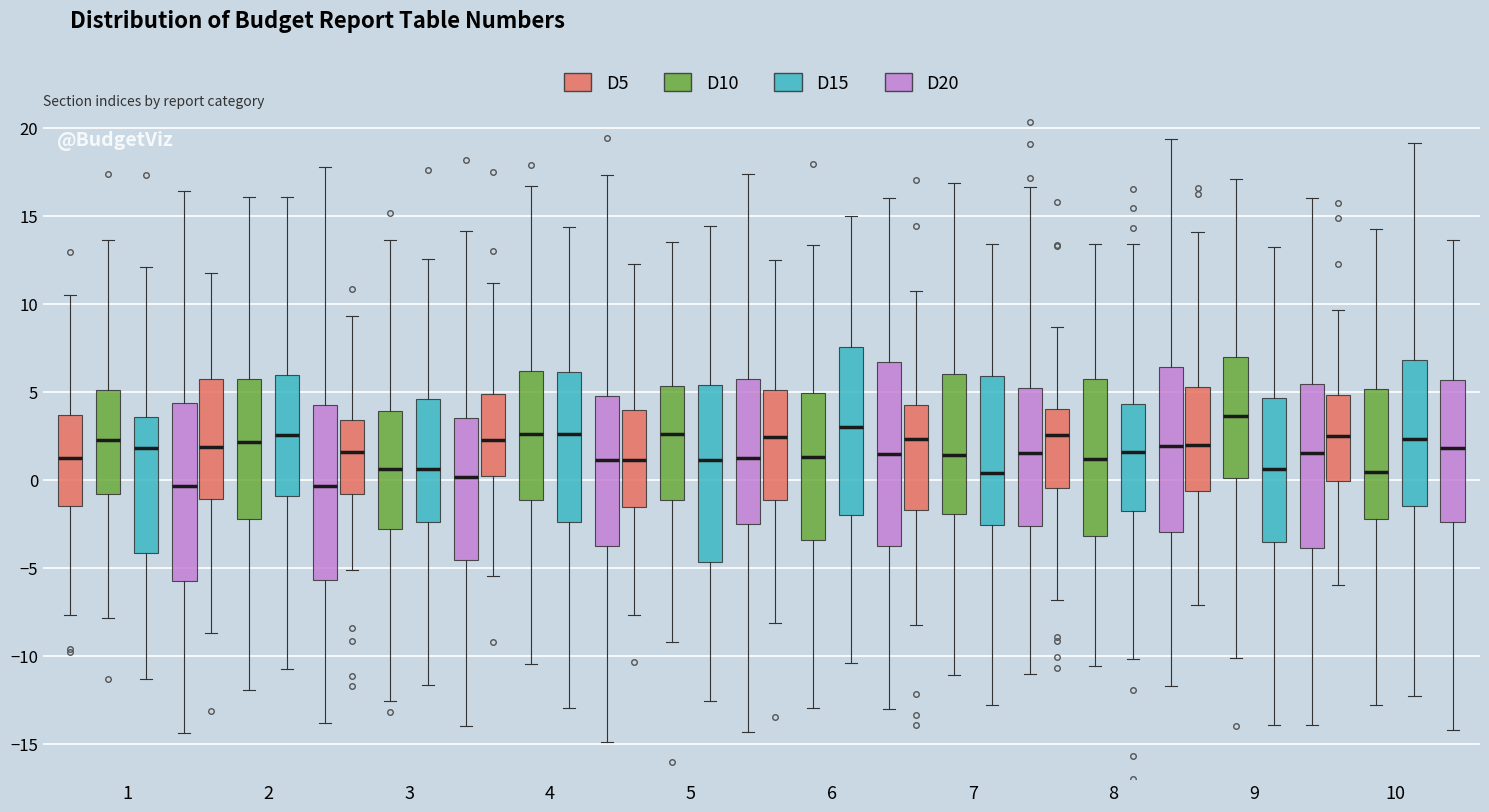

Reading left to right, transcribe this box plot: for each box, give where its median line is, the range the box spans, and where its two whiskers end, as read against the y-axis. The values are not printed on the chart, so give them approximately, as read against the axis.

1 (D5): median 1.0, box -1.5 to 3.5, whiskers -7.5 to 10.5
1 (D10): median 2.5, box -1.0 to 5.0, whiskers -8.0 to 13.5
1 (D15): median 2.0, box -4.0 to 3.5, whiskers -11.5 to 12.0
1 (D20): median -0.5, box -5.5 to 4.5, whiskers -14.5 to 16.5
2 (D5): median 2.0, box -1.0 to 5.5, whiskers -8.5 to 12.0
2 (D10): median 2.0, box -2.0 to 5.5, whiskers -12.0 to 16.0
2 (D15): median 2.5, box -1.0 to 6.0, whiskers -10.5 to 16.0
2 (D20): median -0.5, box -5.5 to 4.5, whiskers -14.0 to 18.0
3 (D5): median 1.5, box -1.0 to 3.5, whiskers -5.0 to 9.5
3 (D10): median 0.5, box -3.0 to 4.0, whiskers -12.5 to 13.5
3 (D15): median 0.5, box -2.5 to 4.5, whiskers -11.5 to 12.5
3 (D20): median 0.0, box -4.5 to 3.5, whiskers -14.0 to 14.0
4 (D5): median 2.0, box 0.0 to 5.0, whiskers -5.5 to 11.0
4 (D10): median 2.5, box -1.0 to 6.0, whiskers -10.5 to 16.5
4 (D15): median 2.5, box -2.5 to 6.0, whiskers -13.0 to 14.5
4 (D20): median 1.0, box -4.0 to 5.0, whiskers -15.0 to 17.5
5 (D5): median 1.0, box -1.5 to 4.0, whiskers -7.5 to 12.0
5 (D10): median 2.5, box -1.0 to 5.5, whiskers -9.0 to 13.5
5 (D15): median 1.0, box -4.5 to 5.5, whiskers -12.5 to 14.5
5 (D20): median 1.0, box -2.5 to 5.5, whiskers -14.5 to 17.5
6 (D5): median 2.5, box -1.0 to 5.0, whiskers -8.0 to 12.5
6 (D10): median 1.5, box -3.5 to 5.0, whiskers -13.0 to 13.5
6 (D15): median 3.0, box -2.0 to 7.5, whiskers -10.5 to 15.0
6 (D20): median 1.5, box -4.0 to 6.5, whiskers -13.0 to 16.0
7 (D5): median 2.5, box -1.5 to 4.0, whiskers -8.0 to 11.0
7 (D10): median 1.5, box -2.0 to 6.0, whiskers -11.0 to 17.0
7 (D15): median 0.5, box -2.5 to 6.0, whiskers -13.0 to 13.5
7 (D20): median 1.5, box -2.5 to 5.0, whiskers -11.0 to 16.5
8 (D5): median 2.5, box -0.5 to 4.0, whiskers -7.0 to 8.5
8 (D10): median 1.0, box -3.0 to 5.5, whiskers -10.5 to 13.5
8 (D15): median 1.5, box -1.5 to 4.5, whiskers -10.0 to 13.5
8 (D20): median 2.0, box -3.0 to 6.5, whiskers -11.5 to 19.5
9 (D5): median 2.0, box -0.5 to 5.5, whiskers -7.0 to 14.0
9 (D10): median 3.5, box 0.0 to 7.0, whiskers -10.0 to 17.0
9 (D15): median 0.5, box -3.5 to 4.5, whiskers -14.0 to 13.0
9 (D20): median 1.5, box -4.0 to 5.5, whiskers -14.0 to 16.0
10 (D5): median 2.5, box 0.0 to 5.0, whiskers -6.0 to 9.5
10 (D10): median 0.5, box -2.0 to 5.0, whiskers -13.0 to 14.0
10 (D15): median 2.5, box -1.5 to 7.0, whiskers -12.5 to 19.0
10 (D20): median 2.0, box -2.5 to 5.5, whiskers -14.0 to 13.5